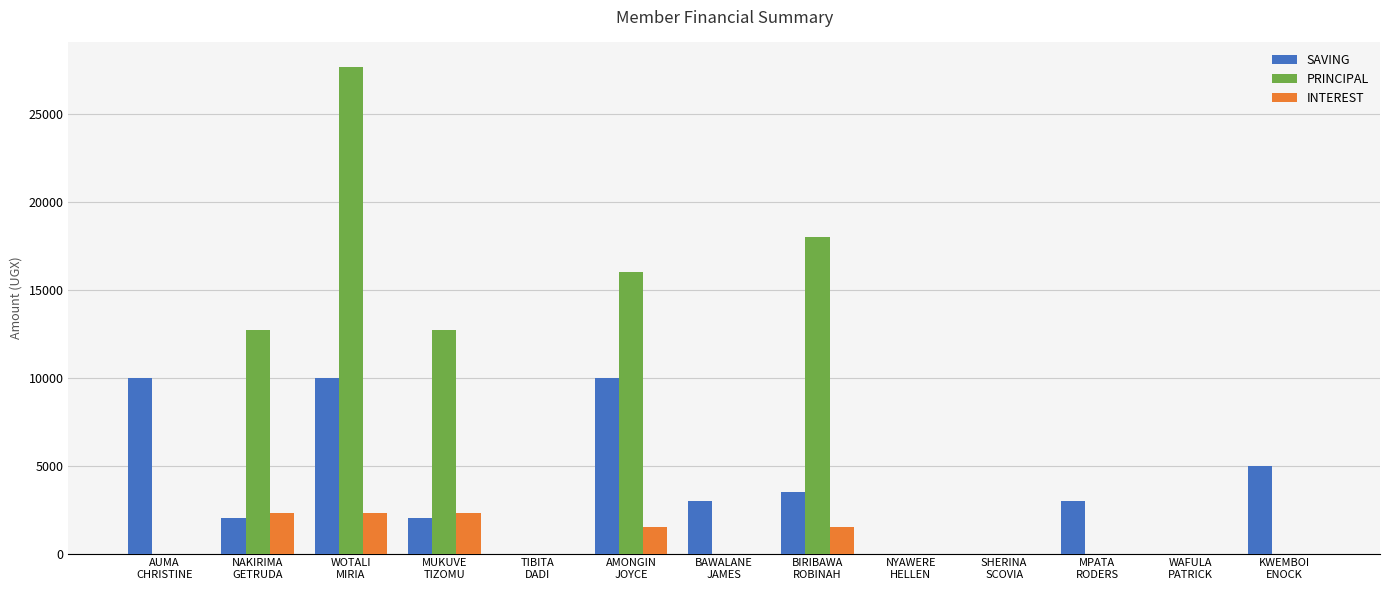

Reading right to left, list all the values displayed in this chart.

SAVING: KWEMBOI
ENOCK=5000	WAFULA
PATRICK=0	MPATA
RODERS=3000	SHERINA
SCOVIA=0	NYAWERE
HELLEN=0	BIRIBAWA
ROBINAH=3500	BAWALANE
JAMES=3000	AMONGIN
JOYCE=10000	TIBITA
DADI=0	MUKUVE
TIZOMU=2000	WOTALI
MIRIA=10000	NAKIRIMA
GETRUDA=2000	AUMA
CHRISTINE=10000
PRINCIPAL: KWEMBOI
ENOCK=0	WAFULA
PATRICK=0	MPATA
RODERS=0	SHERINA
SCOVIA=0	NYAWERE
HELLEN=0	BIRIBAWA
ROBINAH=18000	BAWALANE
JAMES=0	AMONGIN
JOYCE=16000	TIBITA
DADI=0	MUKUVE
TIZOMU=12700	WOTALI
MIRIA=27700	NAKIRIMA
GETRUDA=12700	AUMA
CHRISTINE=0
INTEREST: KWEMBOI
ENOCK=0	WAFULA
PATRICK=0	MPATA
RODERS=0	SHERINA
SCOVIA=0	NYAWERE
HELLEN=0	BIRIBAWA
ROBINAH=1500	BAWALANE
JAMES=0	AMONGIN
JOYCE=1500	TIBITA
DADI=0	MUKUVE
TIZOMU=2300	WOTALI
MIRIA=2300	NAKIRIMA
GETRUDA=2300	AUMA
CHRISTINE=0